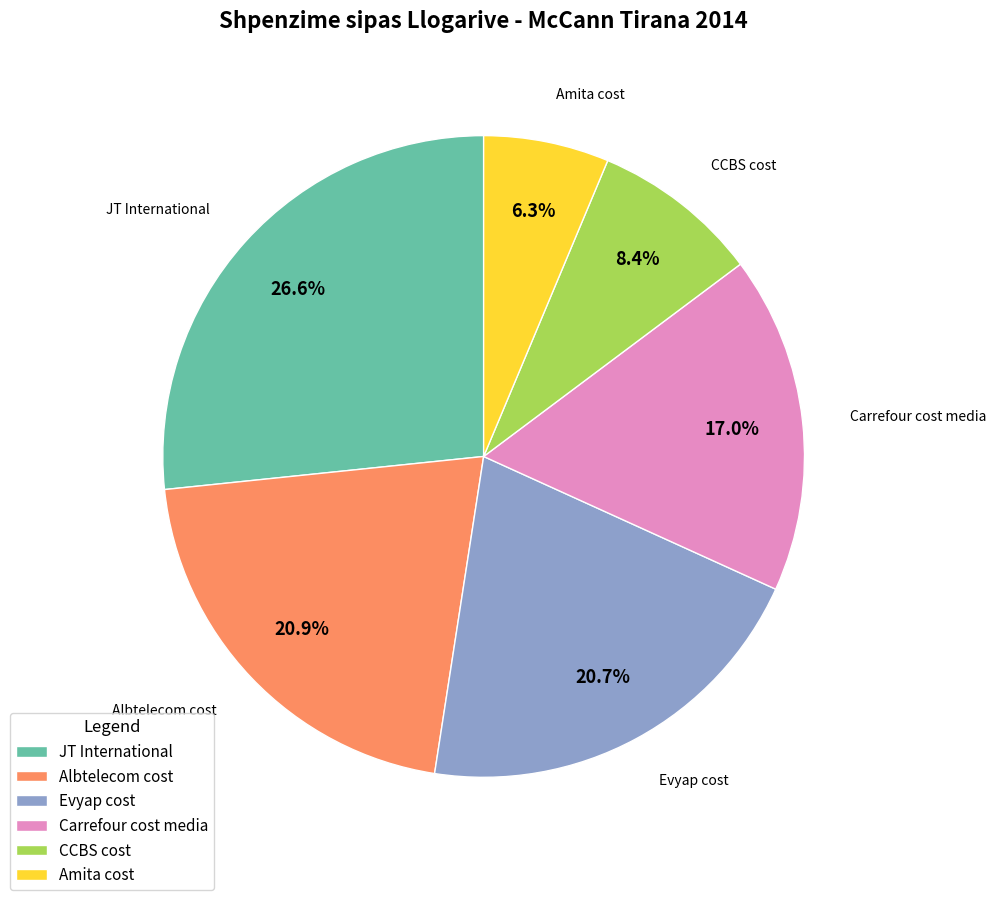

To the nearest percent, what portion does Carrefour cost media represent?

17%